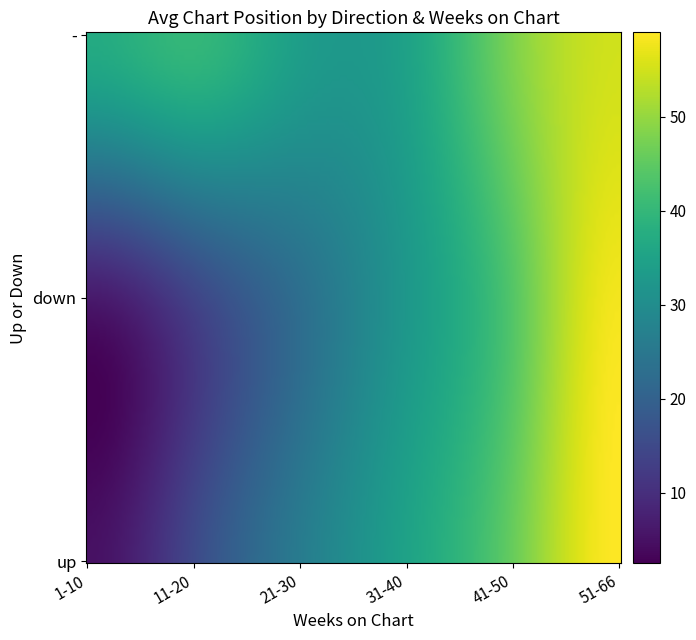

Is it true that up equals 5.0 at 1-10?

True